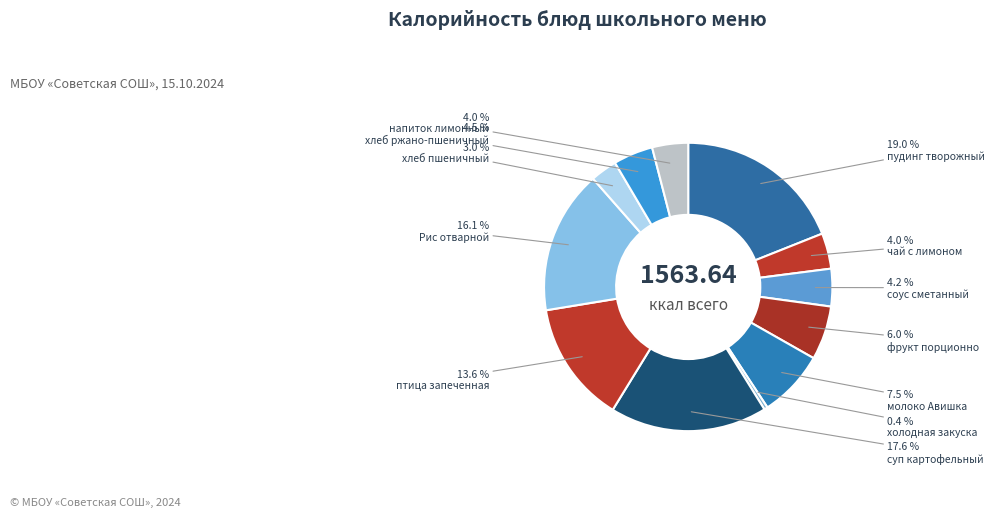

To the nearest percent, what is the difference between the largest and smallest slice percentages?

19%